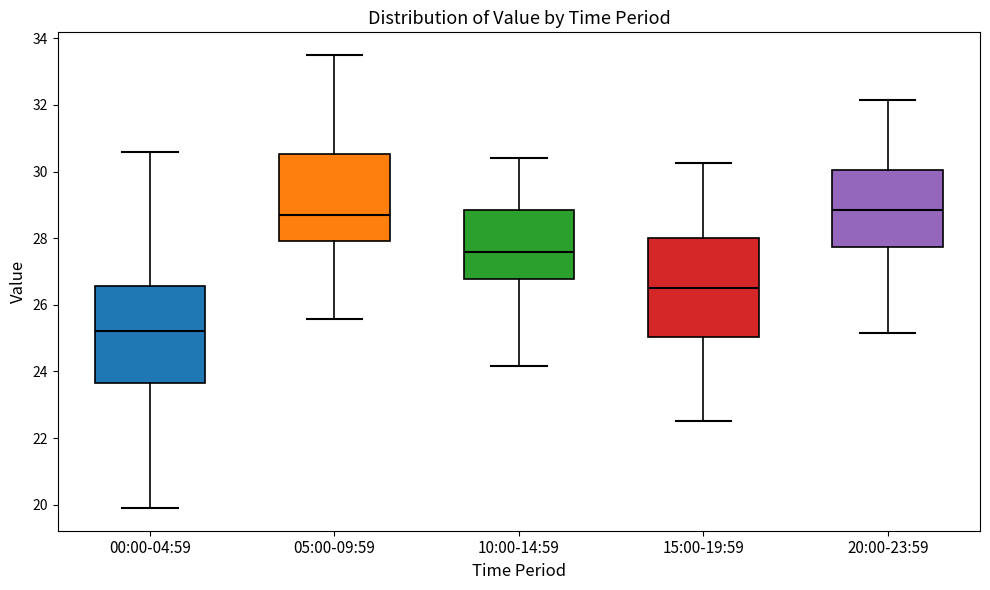

Reading left to right, transcribe this box plot: for each box, give where its median line is, the range the box spans, and where its two whiskers end, as read against the y-axis. The values are not printed on the chart, so give them approximately, as read against the axis.

00:00-04:59: median 25.2, box 23.6 to 26.6, whiskers 20.0 to 30.6
05:00-09:59: median 28.8, box 28.0 to 30.6, whiskers 25.6 to 33.6
10:00-14:59: median 27.6, box 26.8 to 28.8, whiskers 24.2 to 30.4
15:00-19:59: median 26.6, box 25.0 to 28.0, whiskers 22.6 to 30.2
20:00-23:59: median 28.8, box 27.8 to 30.0, whiskers 25.2 to 32.2